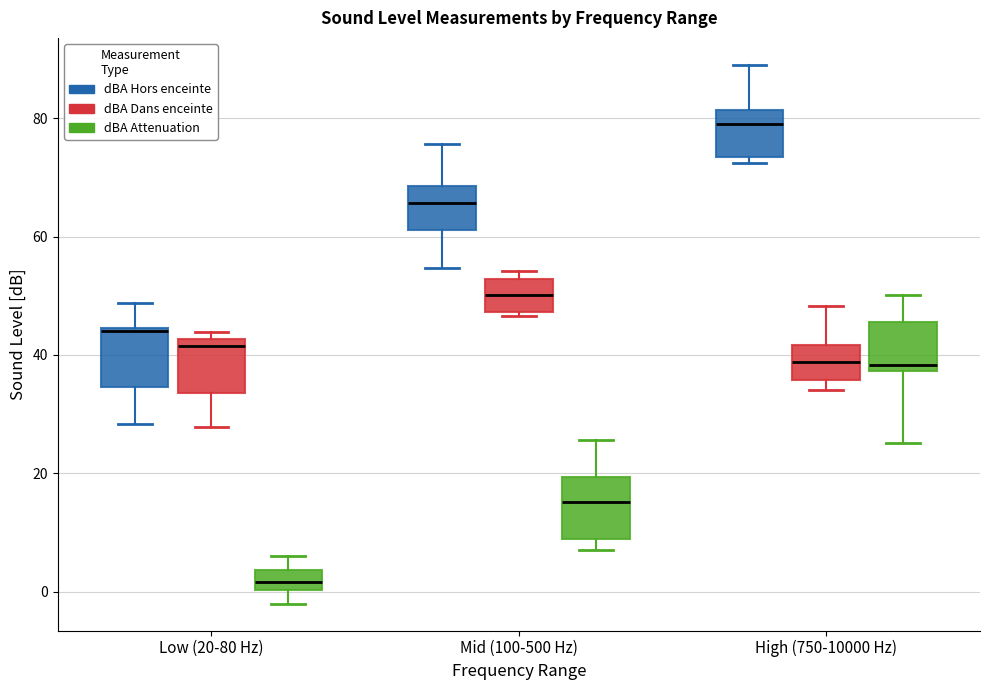

Reading left to right, transcribe this box plot: for each box, give where its median line is, the range the box spans, and where its two whiskers end, as read against the y-axis. The values are not printed on the chart, so give them approximately, as read against the axis.

Low (20-80 Hz) (dBA Hors enceinte): median 44, box 34 to 44, whiskers 28 to 48
Low (20-80 Hz) (dBA Dans enceinte): median 42 (just below the box's upper edge), box 34 to 42, whiskers 28 to 44
Low (20-80 Hz) (dBA Attenuation): median 2, box 0 to 4, whiskers -2 to 6
Mid (100-500 Hz) (dBA Hors enceinte): median 66, box 62 to 68, whiskers 54 to 76
Mid (100-500 Hz) (dBA Dans enceinte): median 50, box 48 to 52, whiskers 46 to 54
Mid (100-500 Hz) (dBA Attenuation): median 16, box 8 to 20, whiskers 8 (just below the box's lower edge) to 26
High (750-10000 Hz) (dBA Hors enceinte): median 80, box 74 to 82, whiskers 72 to 90
High (750-10000 Hz) (dBA Dans enceinte): median 38, box 36 to 42, whiskers 34 to 48
High (750-10000 Hz) (dBA Attenuation): median 38 (just above the box's lower edge), box 38 to 46, whiskers 26 to 50